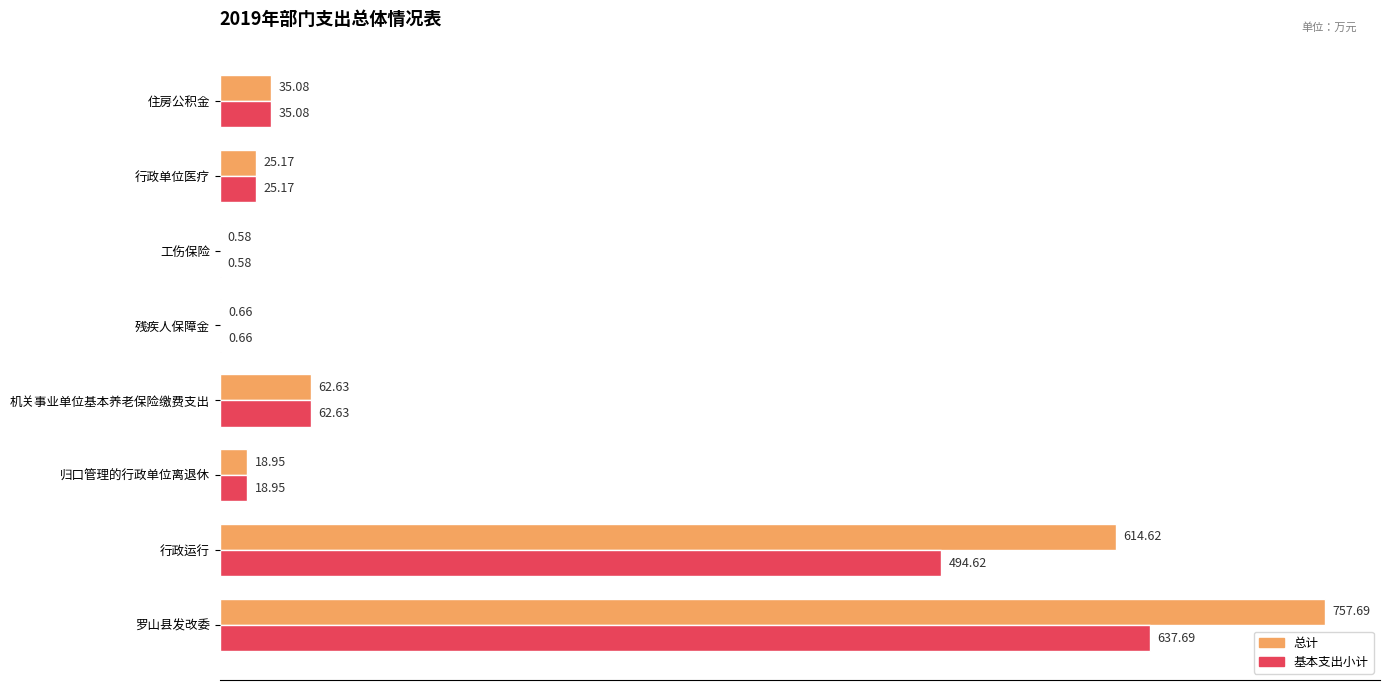

What is the total value across all series at 罗山县发改委?

1395.4